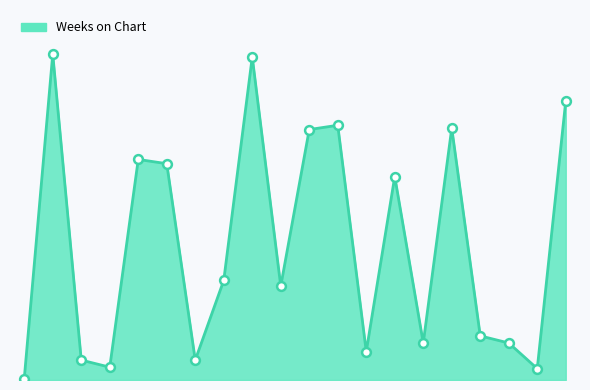

Does the chart have visible grid lines?

No